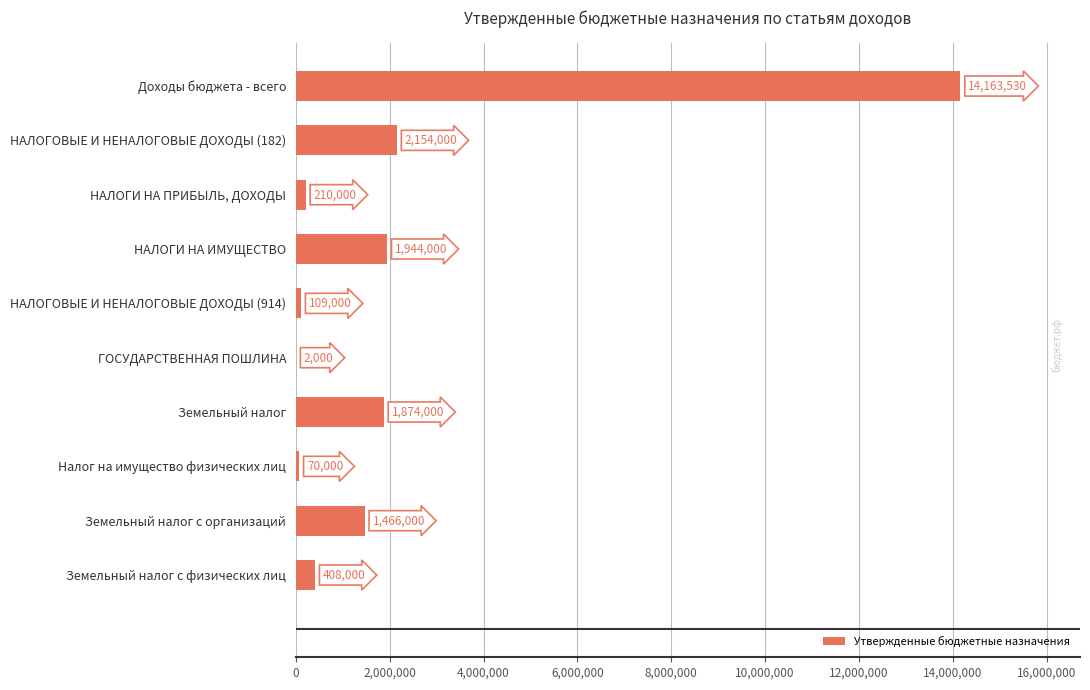

What is the maximum value shown in the chart?

14163530.5